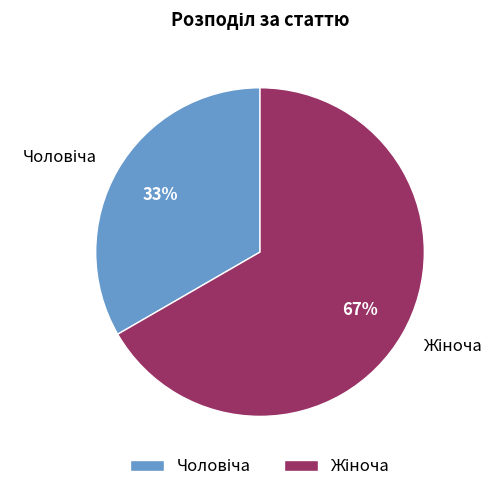

Does any single category account for the majority?

Yes